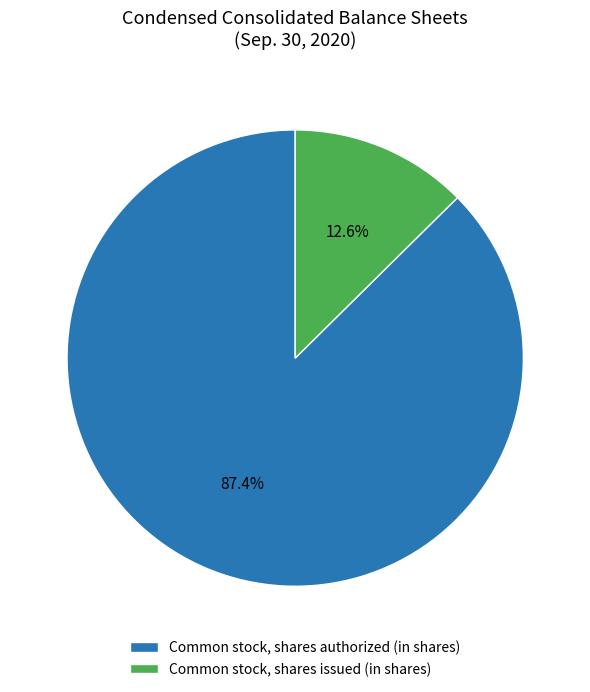

What percentage is the Common stock, shares authorized (in shares) slice, to the nearest percent?

87%